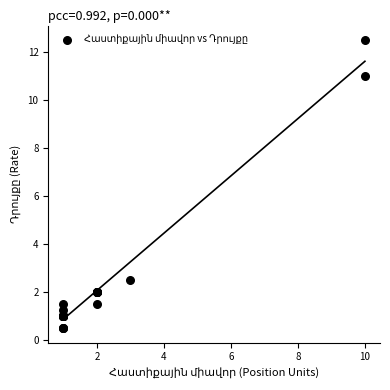

What Y value in the scatter plot is closest to 6?

2.5